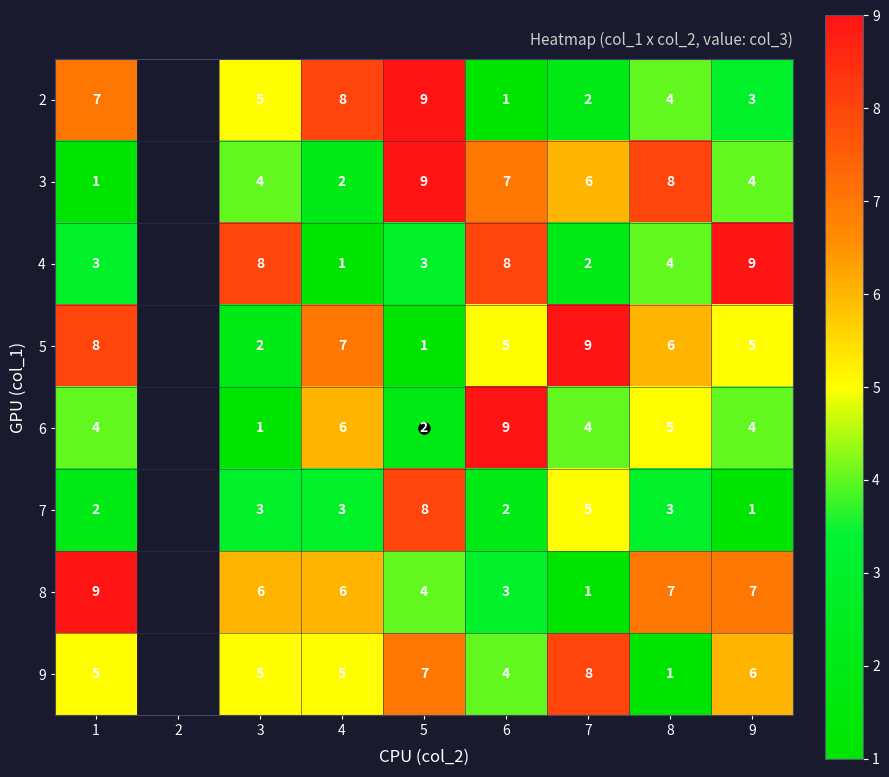

True or false: 2 has a value of 7.0 at 1.

True